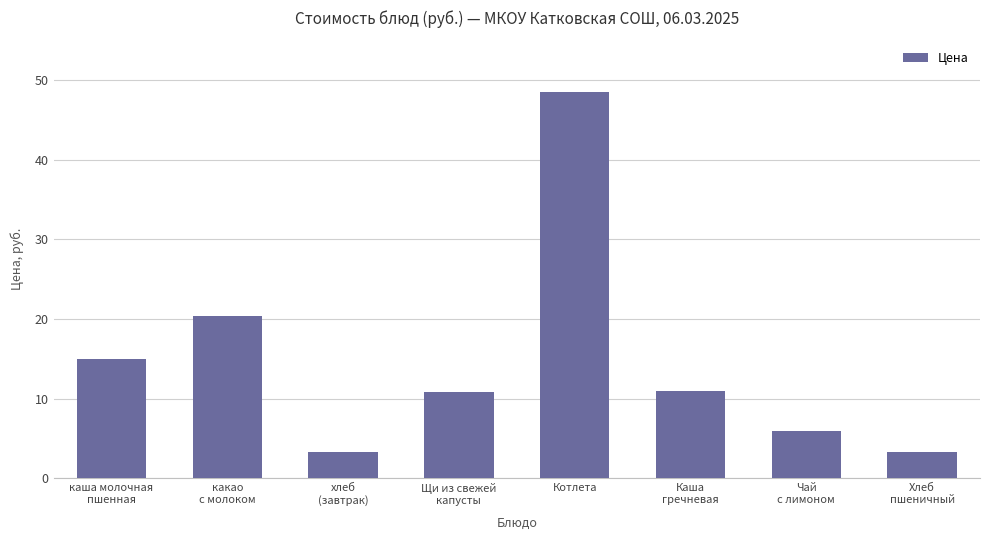

What position from the left is Котлета?

5